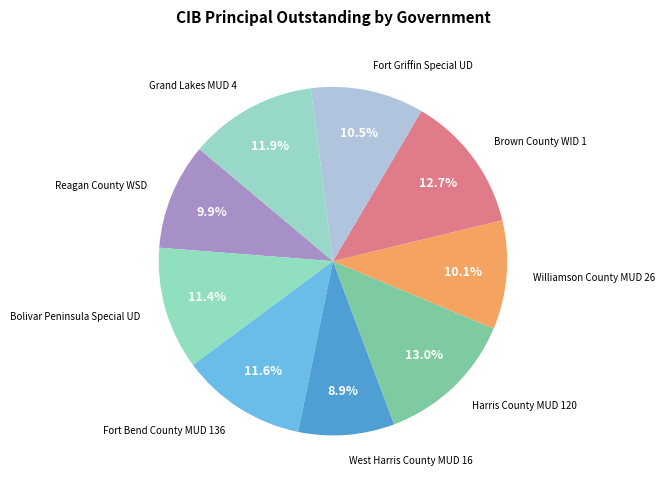

Count the number of slices in the pie.

9